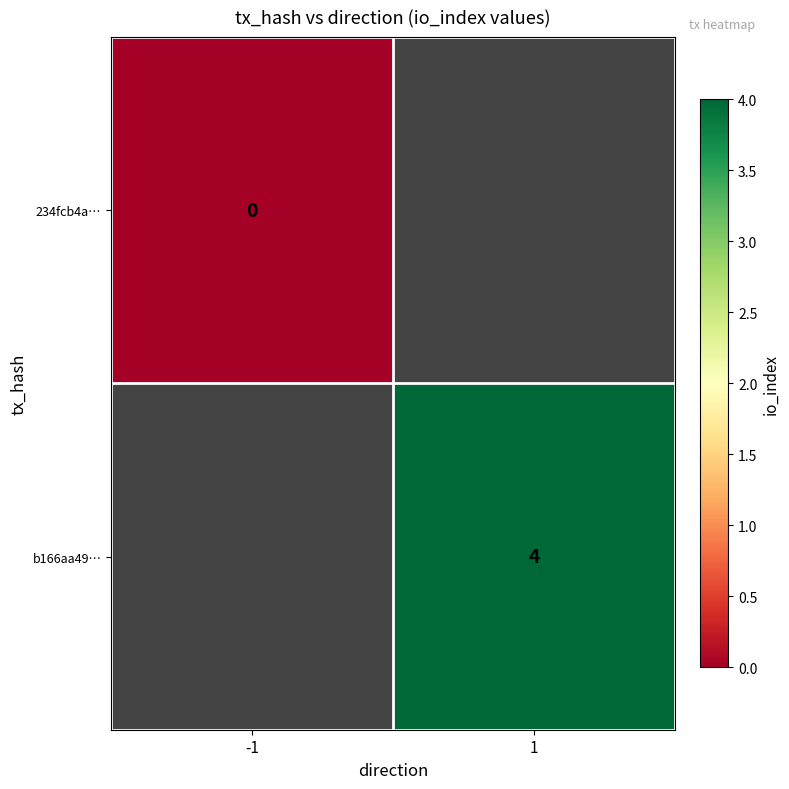

The value of b166aa49… at 1 is 4. True or false?

True